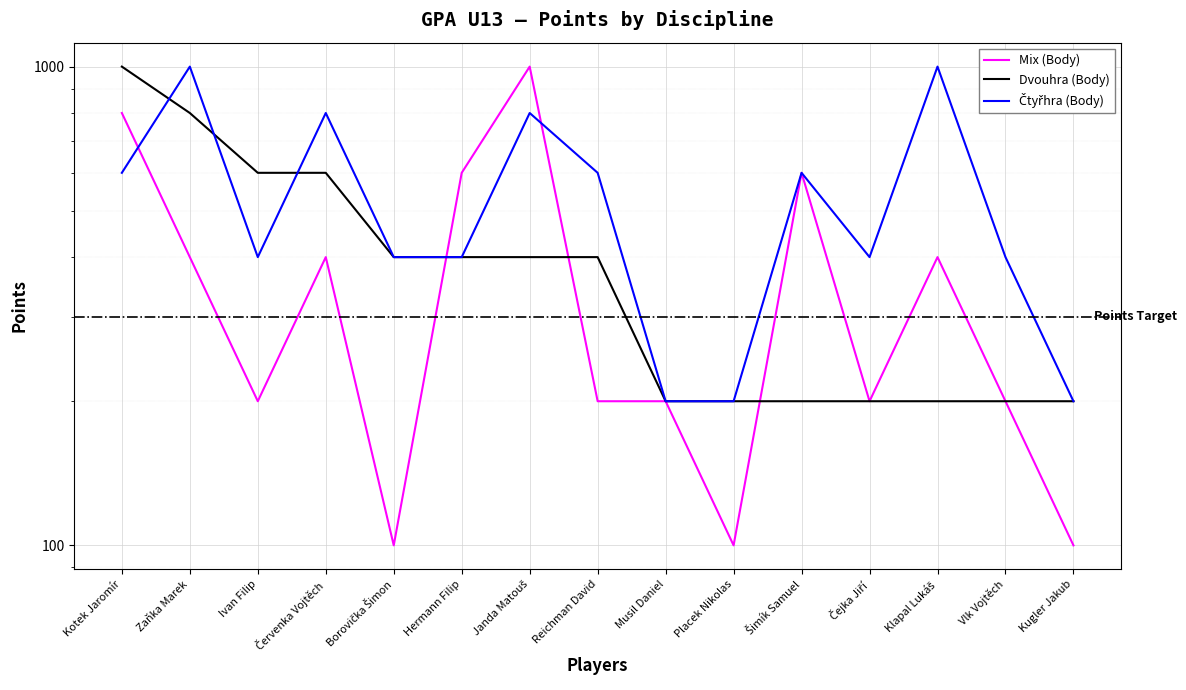

Reading left to right, what are all the values shown in this chart?

Mix (Body): Kotek Jaromír=800	Zaňka Marek=400	Ivan Filip=200	Červenka Vojtěch=400	Borovička Šimon=100	Hermann Filip=600	Janda Matouš=1000	Reichman David=200	Musil Daniel=200	Placek Nikolas=100	Šimík Samuel=600	Čejka Jiří=200	Klapal Lukáš=400	Vlk Vojtěch=200	Kugler Jakub=100
Dvouhra (Body): Kotek Jaromír=1000	Zaňka Marek=800	Ivan Filip=600	Červenka Vojtěch=600	Borovička Šimon=400	Hermann Filip=400	Janda Matouš=400	Reichman David=400	Musil Daniel=200	Placek Nikolas=200	Šimík Samuel=200	Čejka Jiří=200	Klapal Lukáš=200	Vlk Vojtěch=200	Kugler Jakub=200
Čtyřhra (Body): Kotek Jaromír=600	Zaňka Marek=1000	Ivan Filip=400	Červenka Vojtěch=800	Borovička Šimon=400	Hermann Filip=400	Janda Matouš=800	Reichman David=600	Musil Daniel=200	Placek Nikolas=200	Šimík Samuel=600	Čejka Jiří=400	Klapal Lukáš=1000	Vlk Vojtěch=400	Kugler Jakub=200